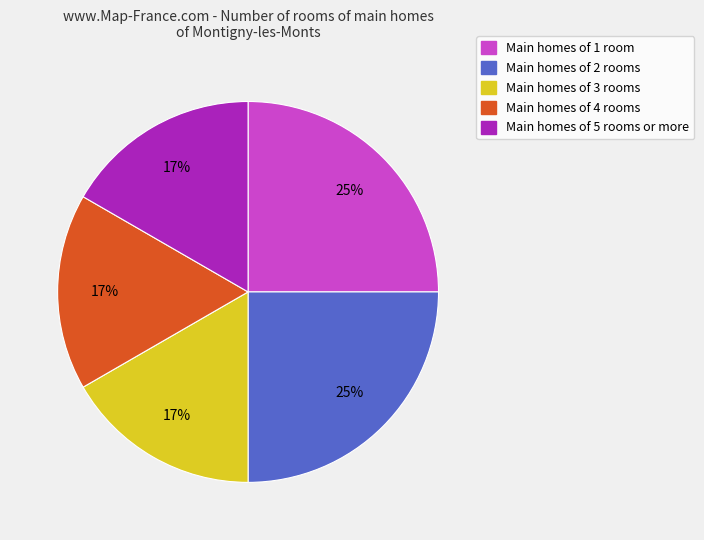

Is there any slice that represents more than half of the pie?

No